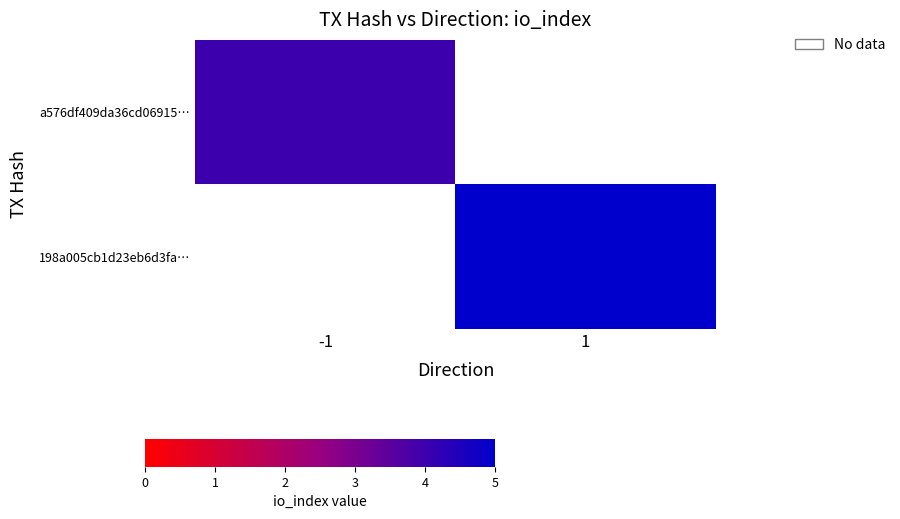

Reading right to left, list all the values displayed in this chart.

a576df409da36cd06915…: 1=0	-1=4
198a005cb1d23eb6d3fa…: 1=5	-1=0